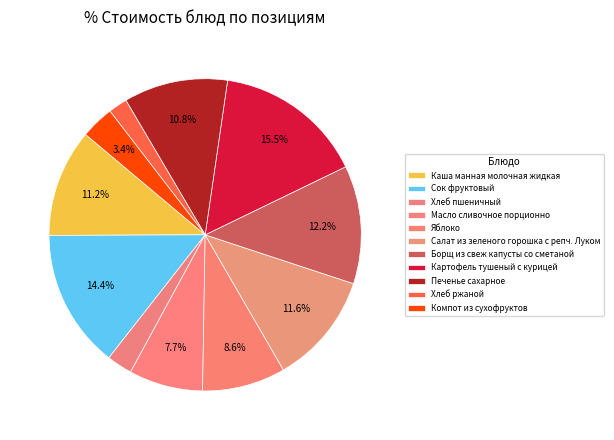

To the nearest percent, what is the difference between the Масло сливочное порционно and Сок фруктовый slice percentages?

7%